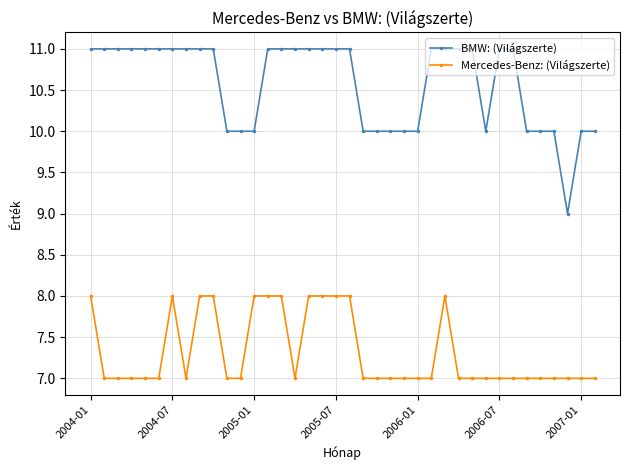

What is the average value of the Mercedes-Benz: (Világszerte) series?

7